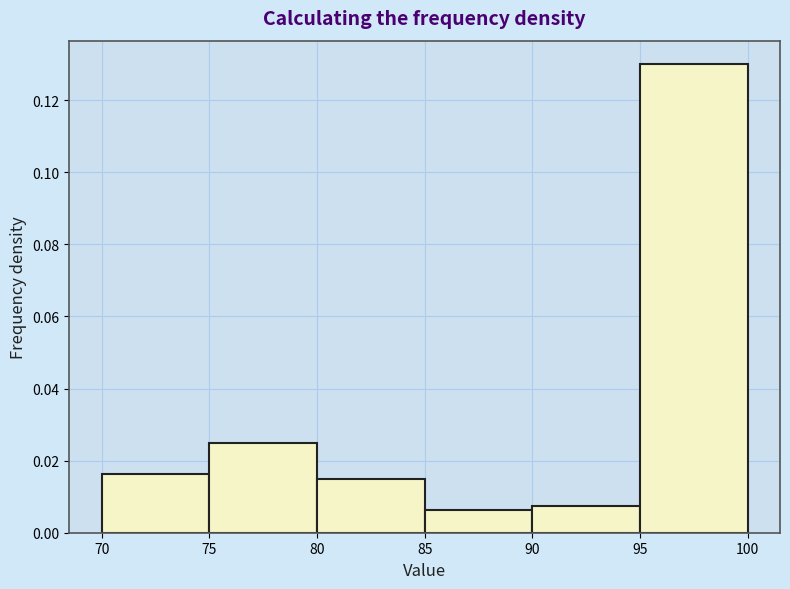

Reading left to right, transcribe this chart: for each bar, give the range it covers on the x-axis and its height. The values are not printed on the chart, so give them approximately, as read against the axis.

70 to 75: 0.016
75 to 80: 0.026
80 to 85: 0.016
85 to 90: 0.006
90 to 95: 0.008
95 to 100: 0.130